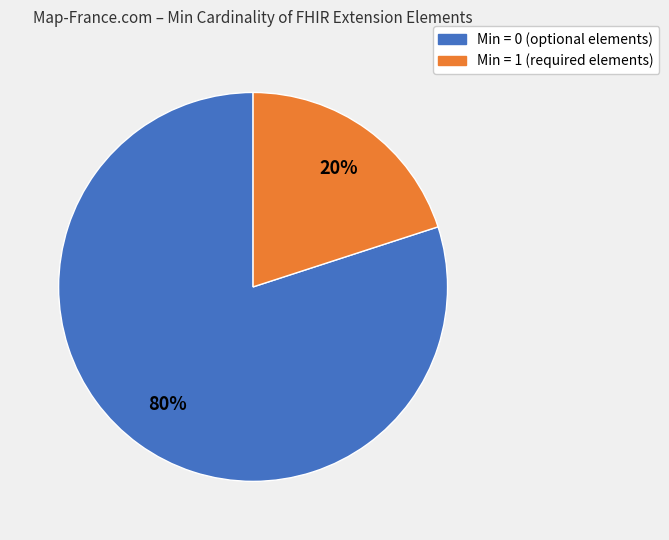

Is there a majority slice in this chart?

Yes